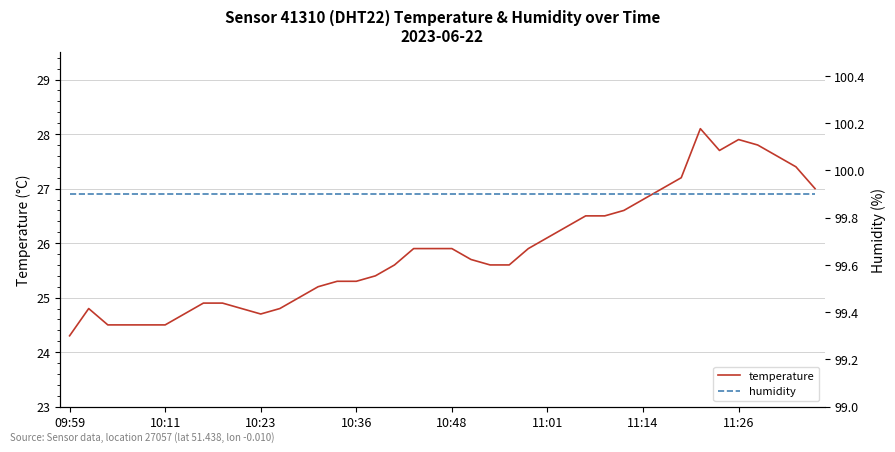

At which label does temperature reach its minimum?

09:59